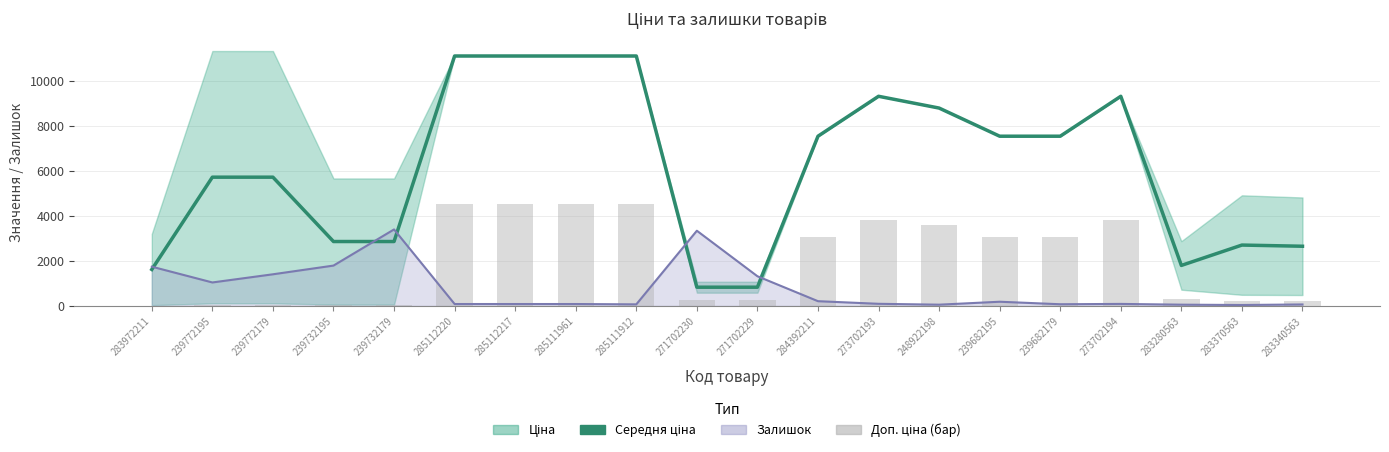

At which label is the value closest to 5971?

239772195